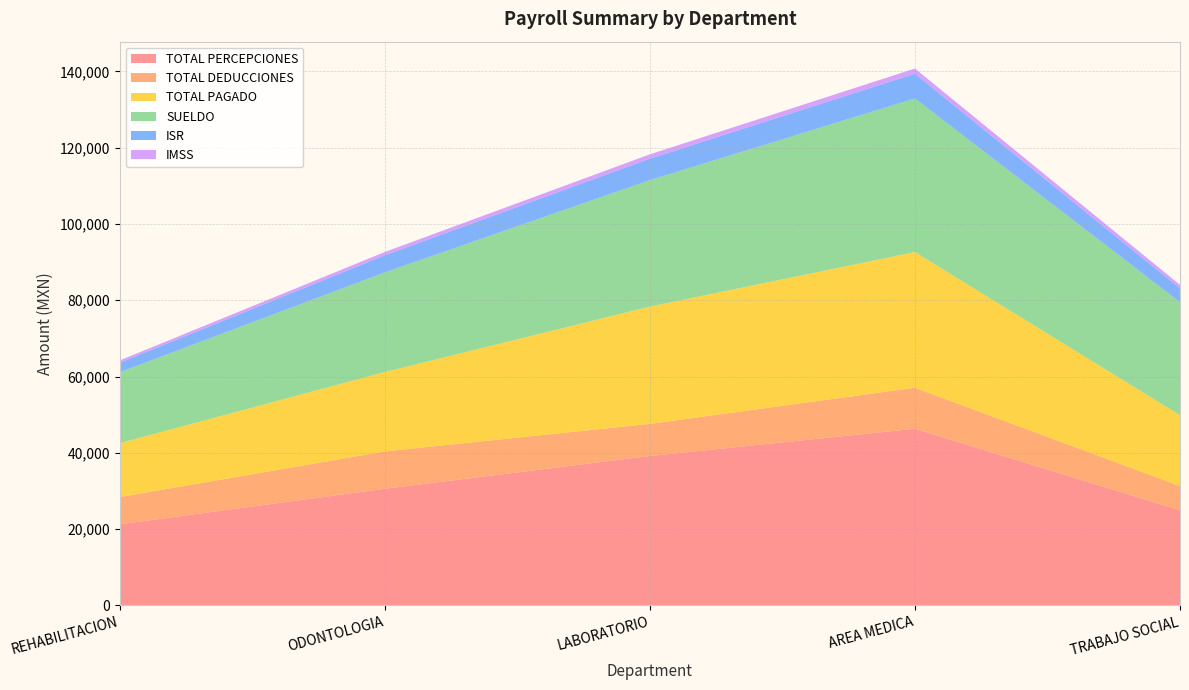

Reading left to right, what are all the values shown in this chart?

TOTAL PERCEPCIONES: 21277.0	30595.0	39177.5	46322.3	24939.0
TOTAL DEDUCCIONES: 7136.3	9784.1	8424.4	10747.7	6367.1
TOTAL PAGADO: 14140.8	20811.0	30753.1	35574.6	18572.0
SUELDO: 18583.2	26131.5	33146.4	40272.3	29618.4
ISR: 2498.0	4487.2	5637.7	6491.0	3628.8
IMSS: 605.3	852.2	1127.7	1359.5	917.9